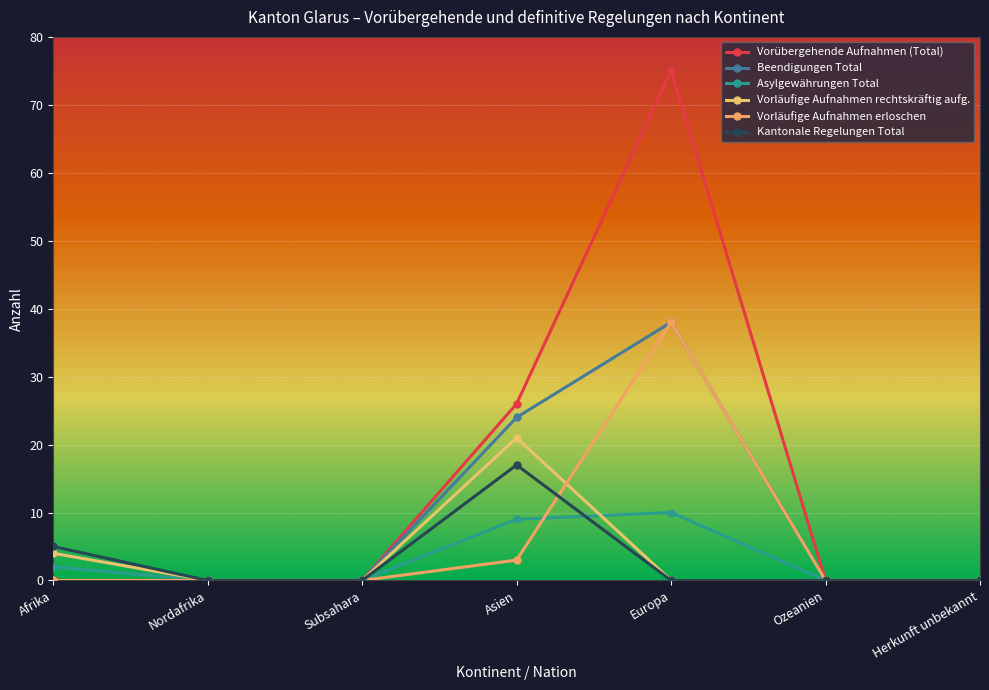

Reading left to right, list all the values displayed in this chart.

Vorübergehende Aufnahmen (Total): 0	0	0	26	75	0	0
Beendigungen Total: 4	0	0	24	38	0	0
Asylgewährungen Total: 2	0	0	9	10	0	0
Vorläufige Aufnahmen rechtskräftig aufg.: 4	0	0	21	0	0	0
Vorläufige Aufnahmen erloschen: 0	0	0	3	38	0	0
Kantonale Regelungen Total: 5	0	0	17	0	0	0